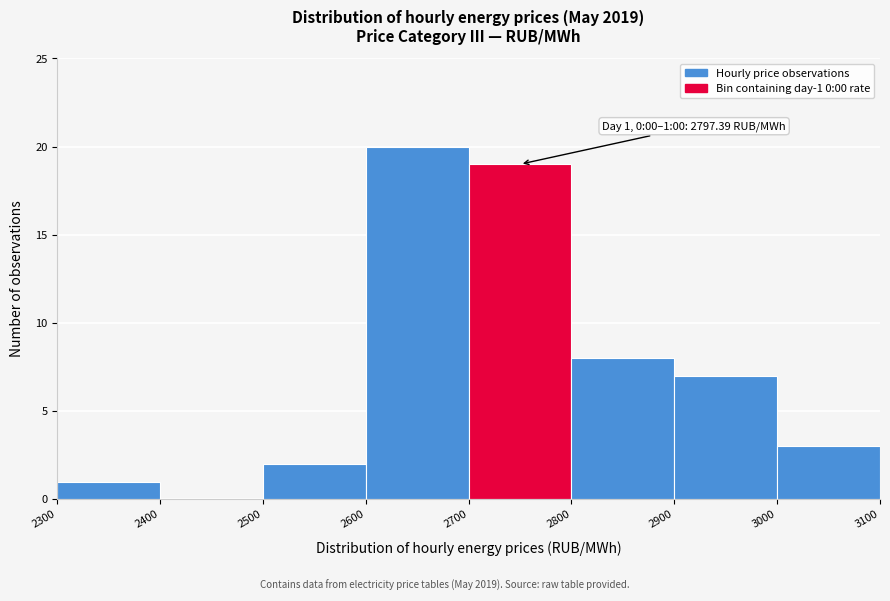

Which range on the x-axis has the tallest bar?

2600 to 2700